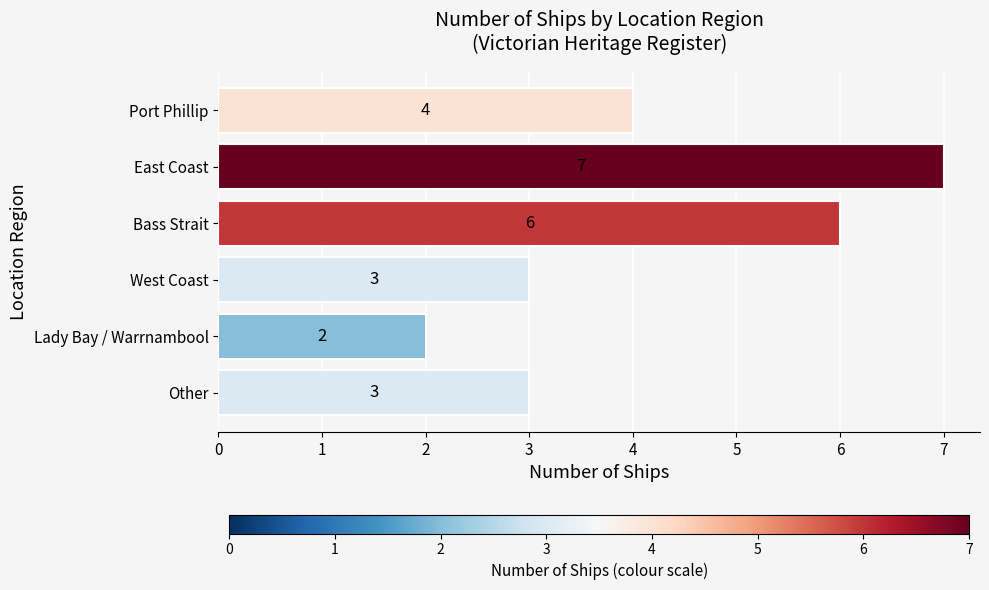

The value at West Coast is 5. True or false?

False